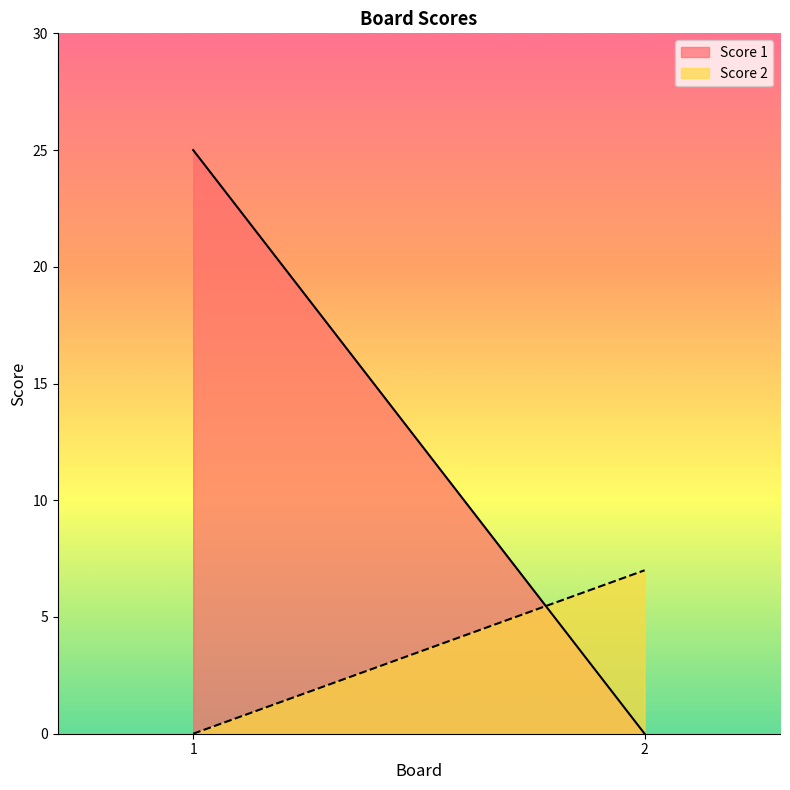

Which series has the largest total across all categories?

Score 1